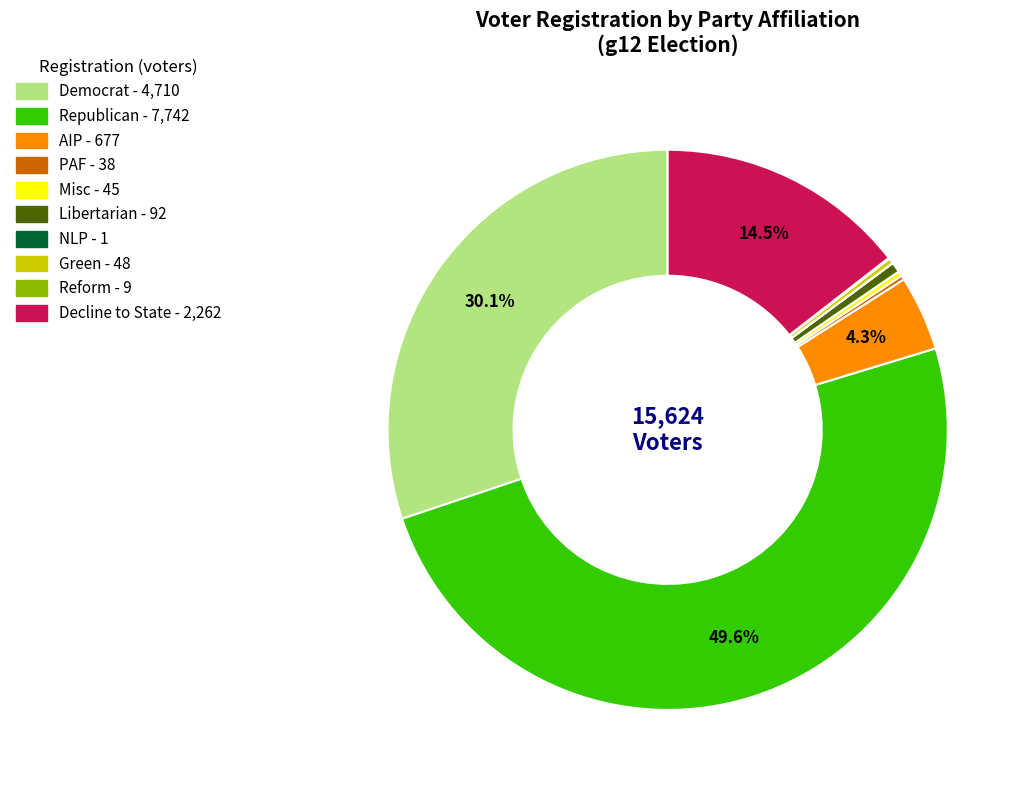

Count the number of slices in the pie.

10